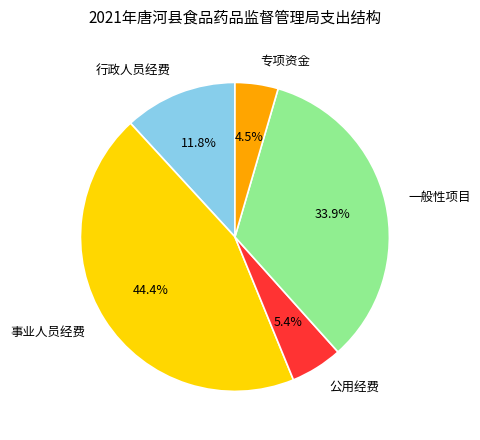

Is it true that 公用经费 is 15% of the pie?

False